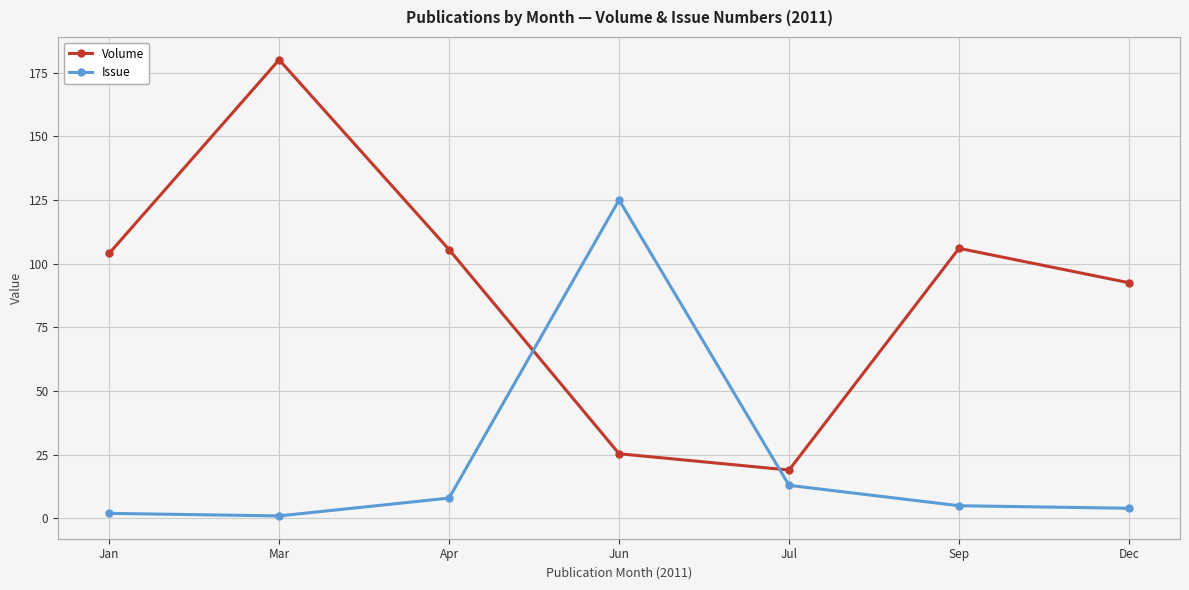

What is the sum of all Volume values?

632.4